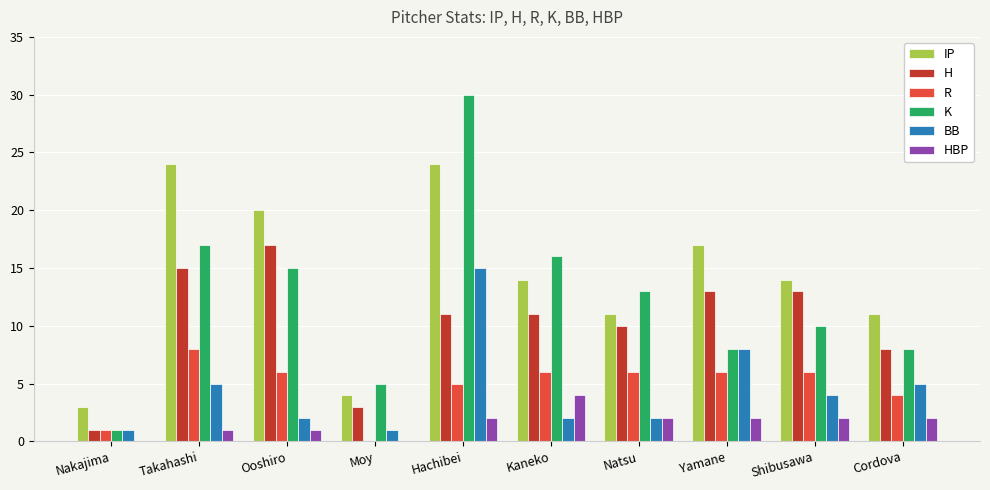

What is the sum of the R values at Nakajima and Takahashi?

9